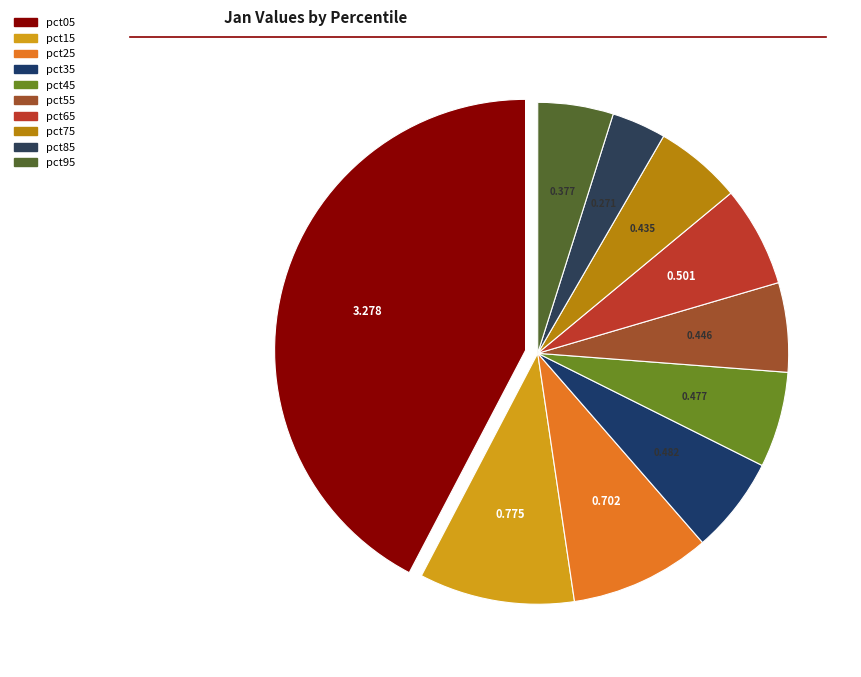

What percentage is the pct95 slice, to the nearest percent?

5%